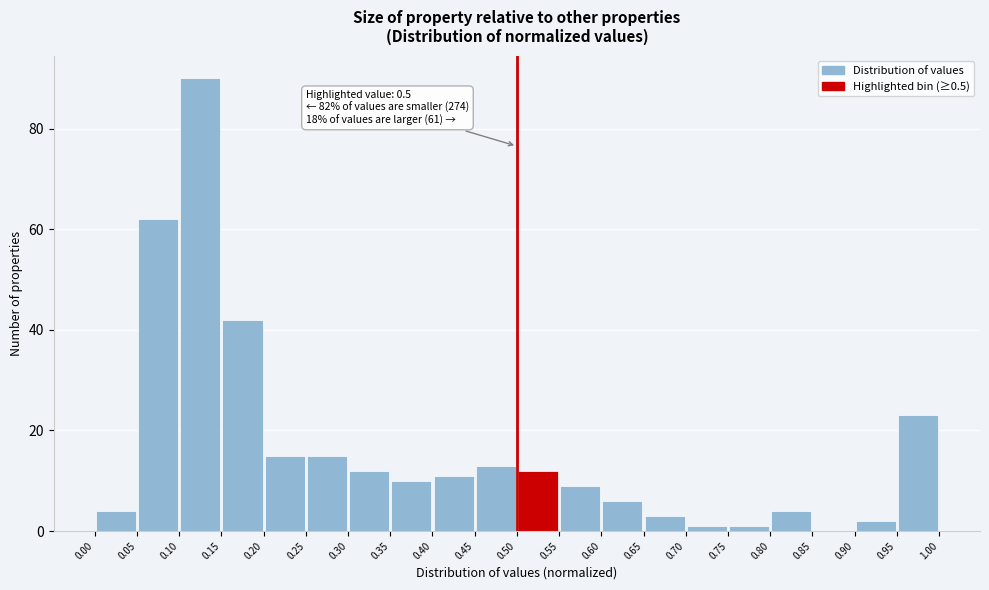

Which range on the x-axis has the tallest bar?

0.10 to 0.15